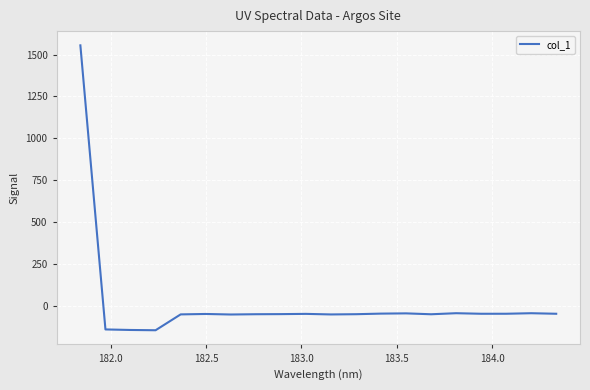

What is the greatest value displayed?

1555.0